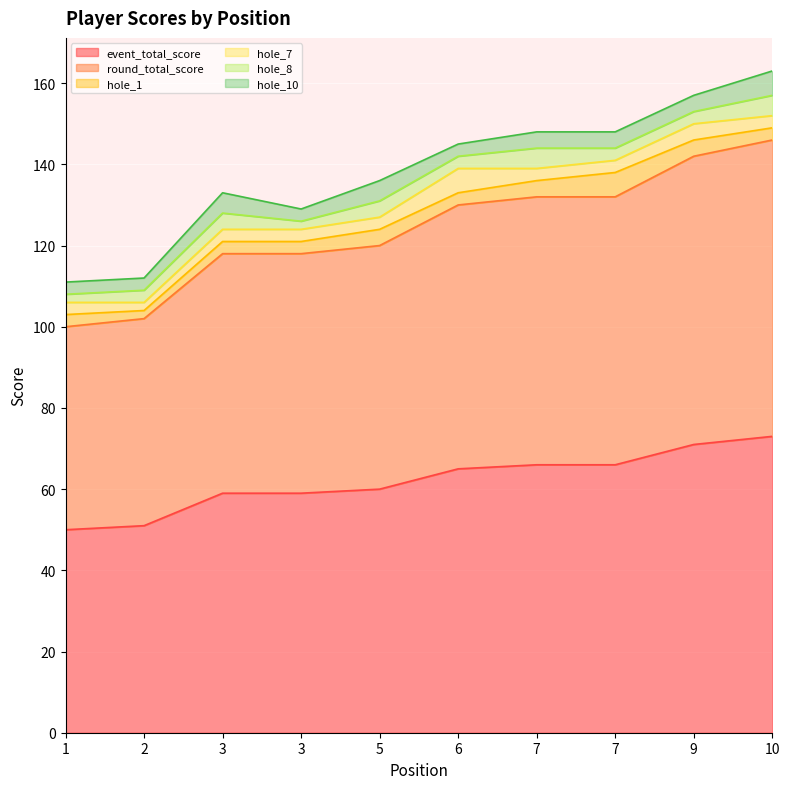

True or false: event_total_score and round_total_score intersect in this chart.

False